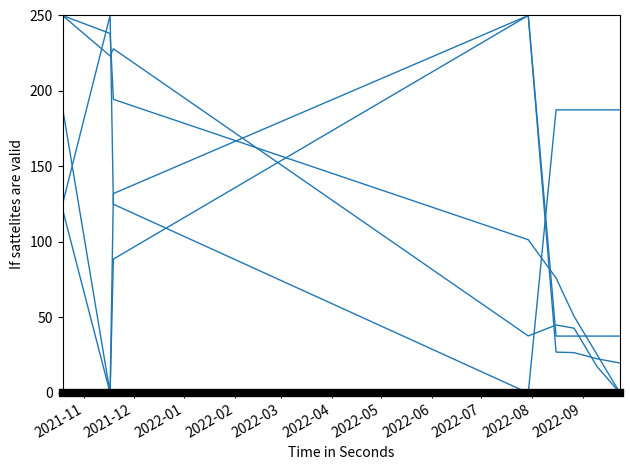

How many lines are shown in the chart?

5